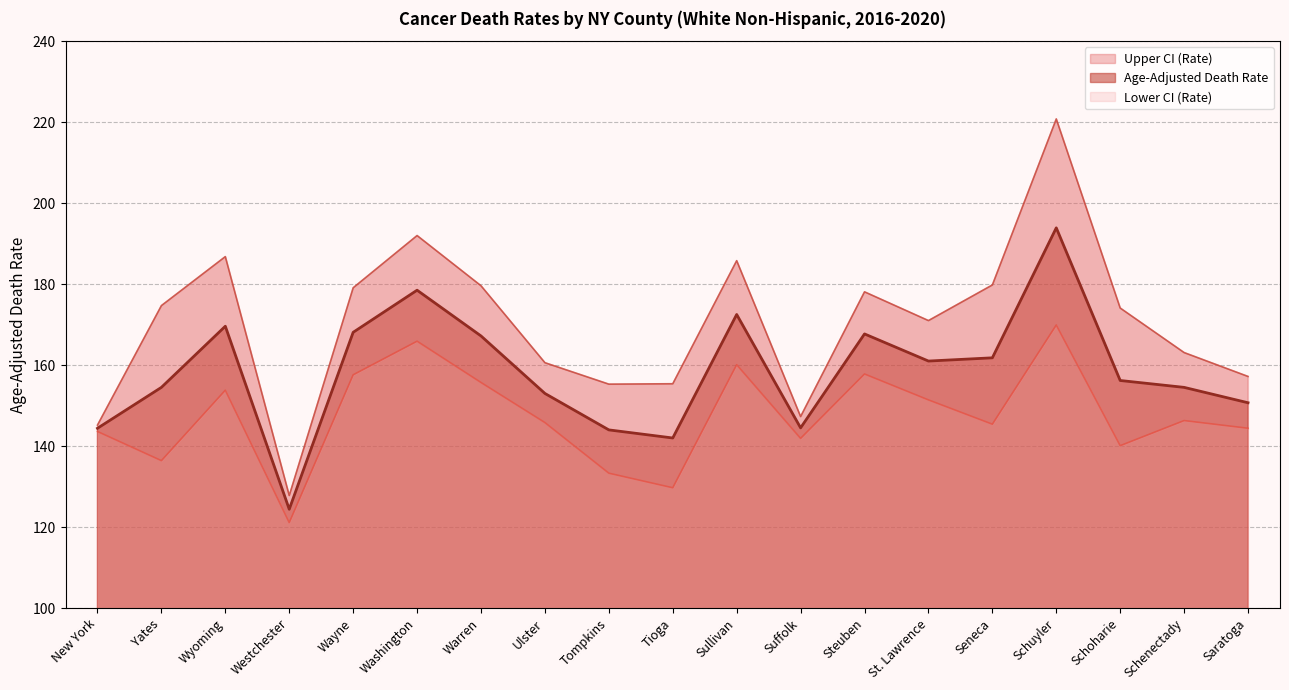

Reading right to left, what are all the values shown in this chart?

Age-Adjusted Death Rate: Saratoga=150.7	Schenectady=154.5	Schoharie=156.2	Schuyler=193.9	Seneca=161.8	St. Lawrence=161.0	Steuben=167.7	Suffolk=144.5	Sullivan=172.5	Tioga=142.0	Tompkins=144.0	Ulster=153.0	Warren=167.2	Washington=178.5	Wayne=168.1	Westchester=124.4	Wyoming=169.6	Yates=154.5	New York=144.4
Lower CI (Rate): Saratoga=144.4	Schenectady=146.3	Schoharie=140.1	Schuyler=169.9	Seneca=145.4	St. Lawrence=151.4	Steuben=157.8	Suffolk=141.9	Sullivan=160.1	Tioga=129.7	Tompkins=133.3	Ulster=145.8	Warren=155.7	Washington=165.9	Wayne=157.6	Westchester=121.1	Wyoming=153.8	Yates=136.4	New York=143.6
Upper CI (Rate): Saratoga=157.2	Schenectady=163.1	Schoharie=174.1	Schuyler=220.8	Seneca=179.8	St. Lawrence=171.0	Steuben=178.1	Suffolk=147.3	Sullivan=185.8	Tioga=155.4	Tompkins=155.3	Ulster=160.6	Warren=179.6	Washington=192.0	Wayne=179.1	Westchester=127.8	Wyoming=186.8	Yates=174.7	New York=145.2